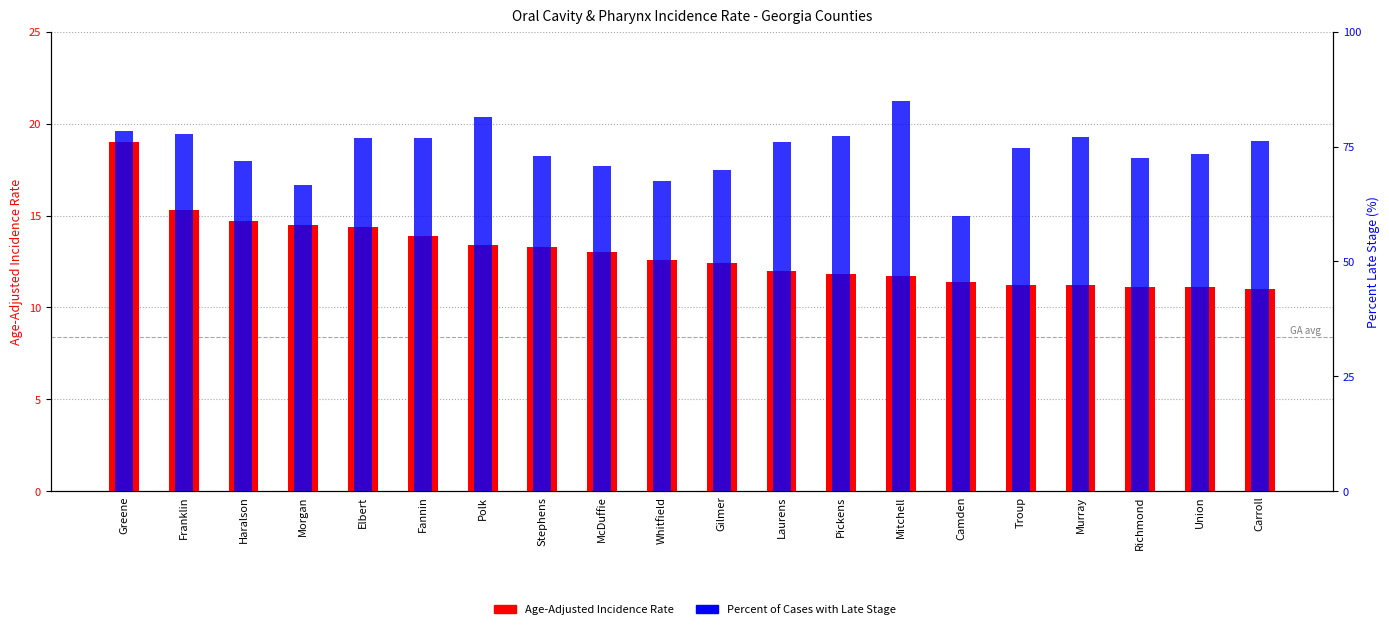

Reading left to right, what are all the values shown in this chart?

Age-Adjusted Incidence Rate: 19.0	15.3	14.7	14.5	14.4	13.9	13.4	13.3	13.0	12.6	12.4	12.0	11.8	11.7	11.4	11.2	11.2	11.1	11.1	11.0
Percent of Cases with Late Stage: 78.4	77.8	71.8	66.7	76.9	76.9	81.4	73.0	70.8	67.6	69.8	76.1	77.4	85.0	60.0	74.6	77.1	72.5	73.3	76.3